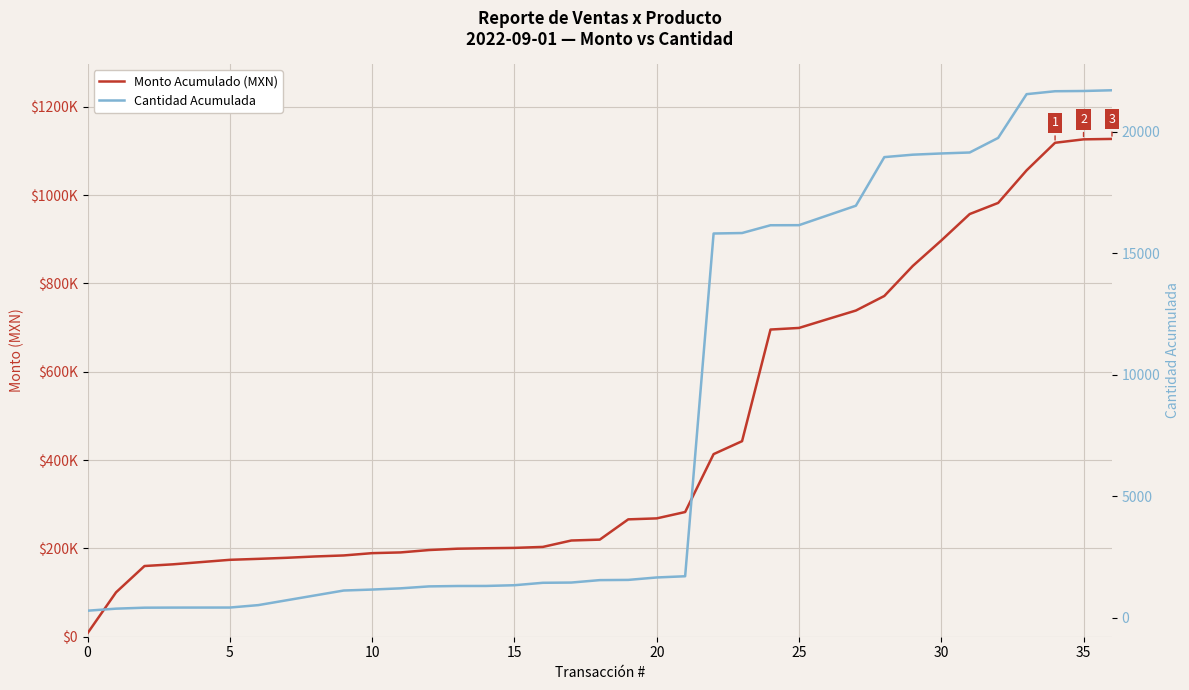

How many distinct data groups are displayed?

2